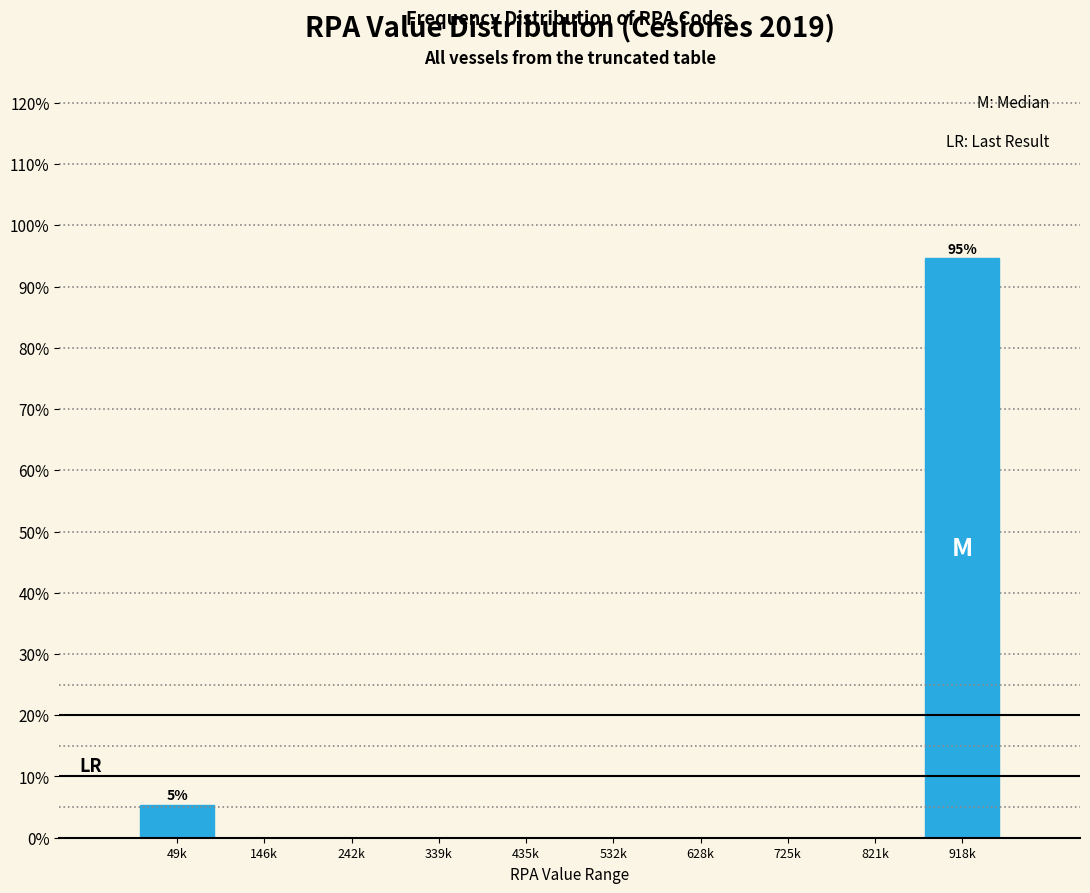

Reading left to right, list all the values displayed in this chart.

49k=5.4	146k=0.0	242k=0.0	339k=0.0	435k=0.0	532k=0.0	628k=0.0	725k=0.0	821k=0.0	918k=94.6